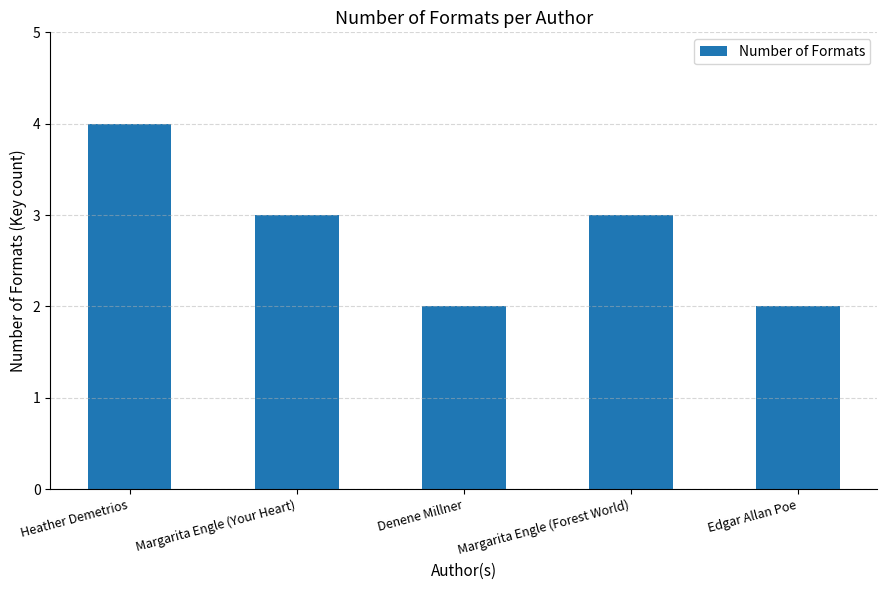

Between Denene Millner and Margarita Engle (Forest World), which is larger?

Margarita Engle (Forest World)